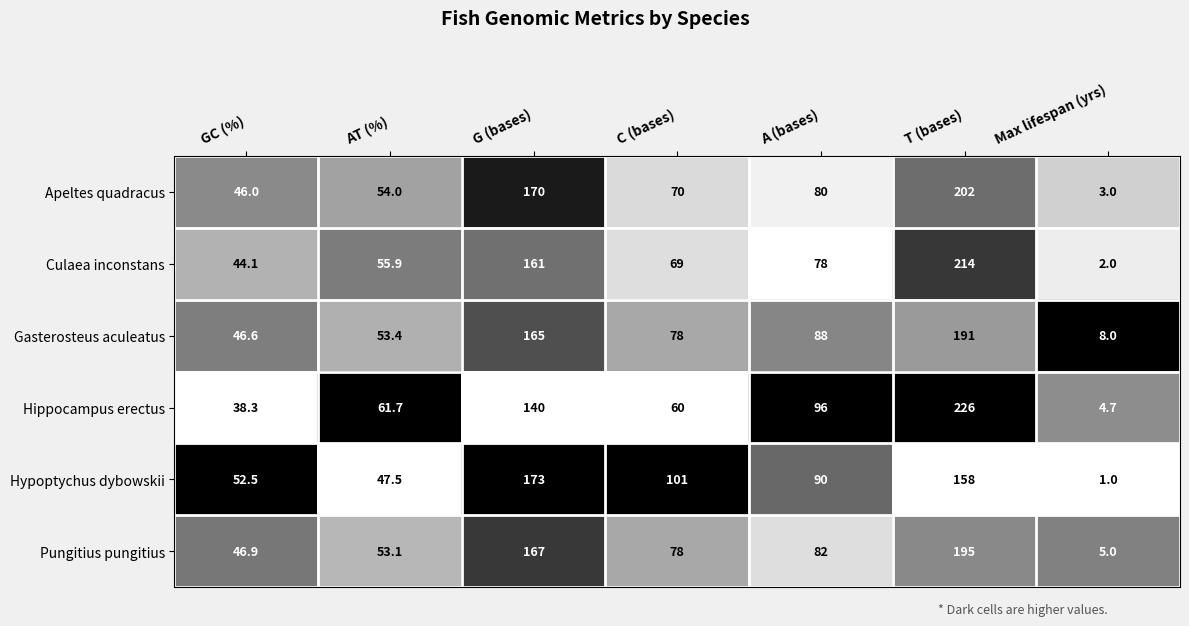

What is the total value across all series at A (bases)?

514.0